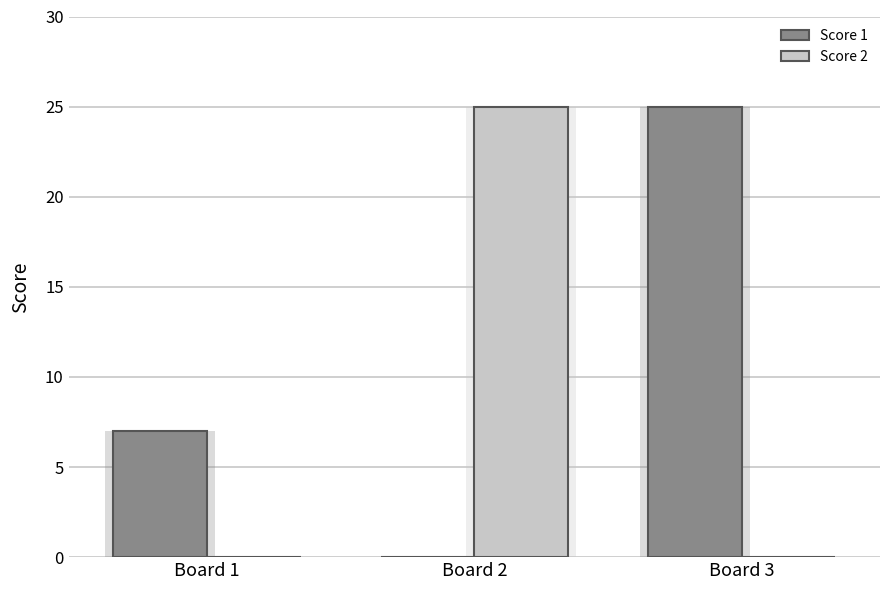

The value of Score 1 at Board 2 is 10. True or false?

False